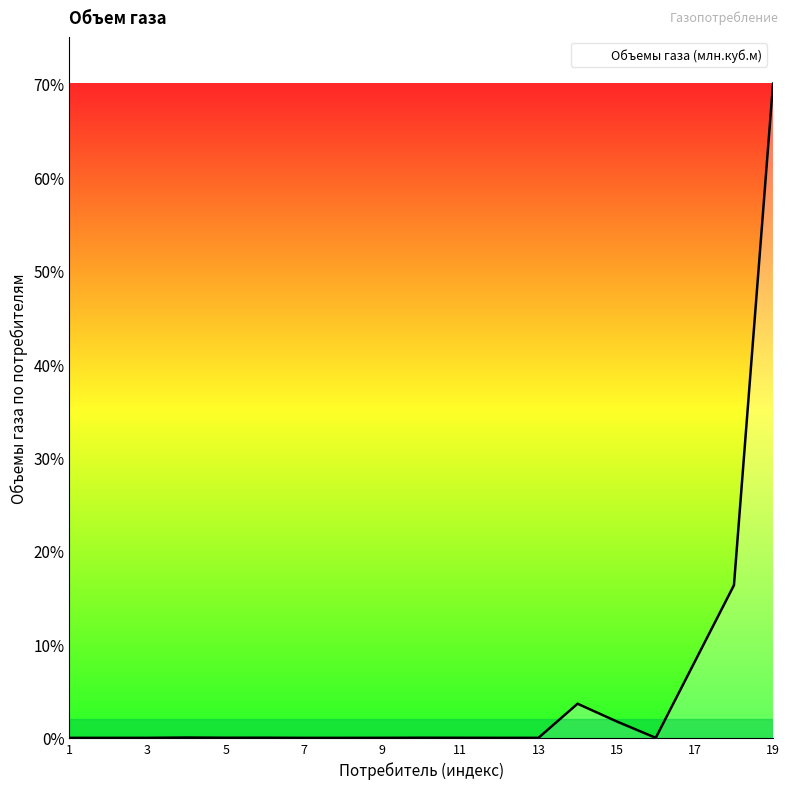

What is the difference between the maximum and minimum values?

70.0